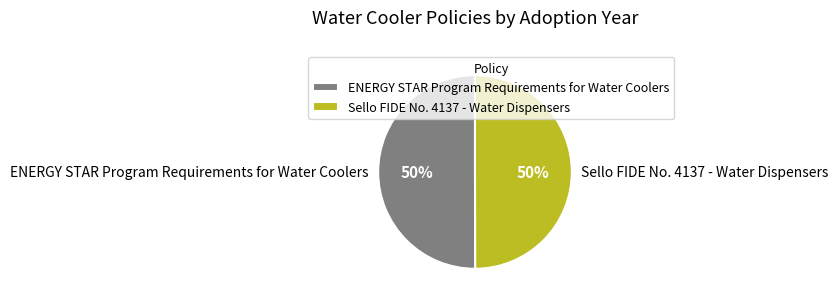

The Sello FIDE No. 4137 - Water Dispensers slice represents 59% of the pie. True or false?

False